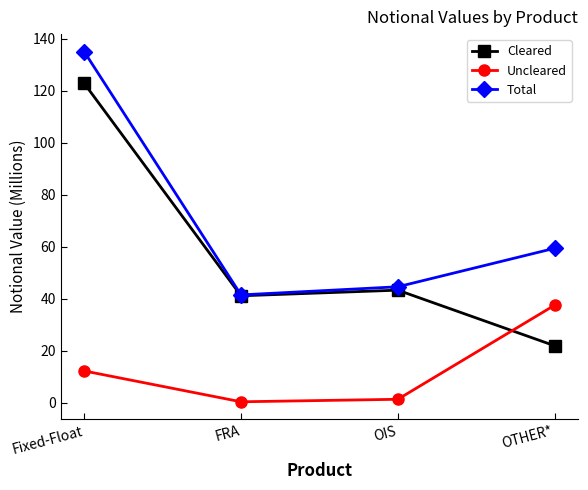

Is it true that Cleared equals 36.9 at Fixed-Float?

False